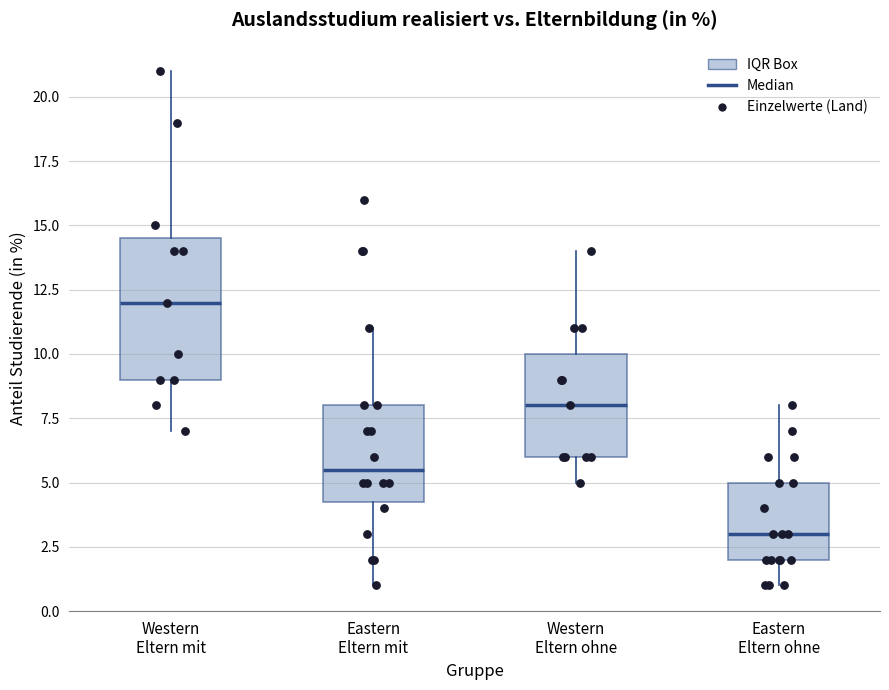

Reading left to right, read every box against the y-axis: the position of its median line, the range the box covers, and the ends of its whiskers. The values are not printed on the chart, so give them approximately, as read against the axis.

Western Eltern mit: median 12.0, box 9.0 to 14.5, whiskers 7.0 to 21.0
Eastern Eltern mit: median 5.5, box 4.5 to 8.0, whiskers 1.0 to 11.0
Western Eltern ohne: median 8.0, box 6.0 to 10.0, whiskers 5.0 to 14.0
Eastern Eltern ohne: median 3.0, box 2.0 to 5.0, whiskers 1.0 to 8.0